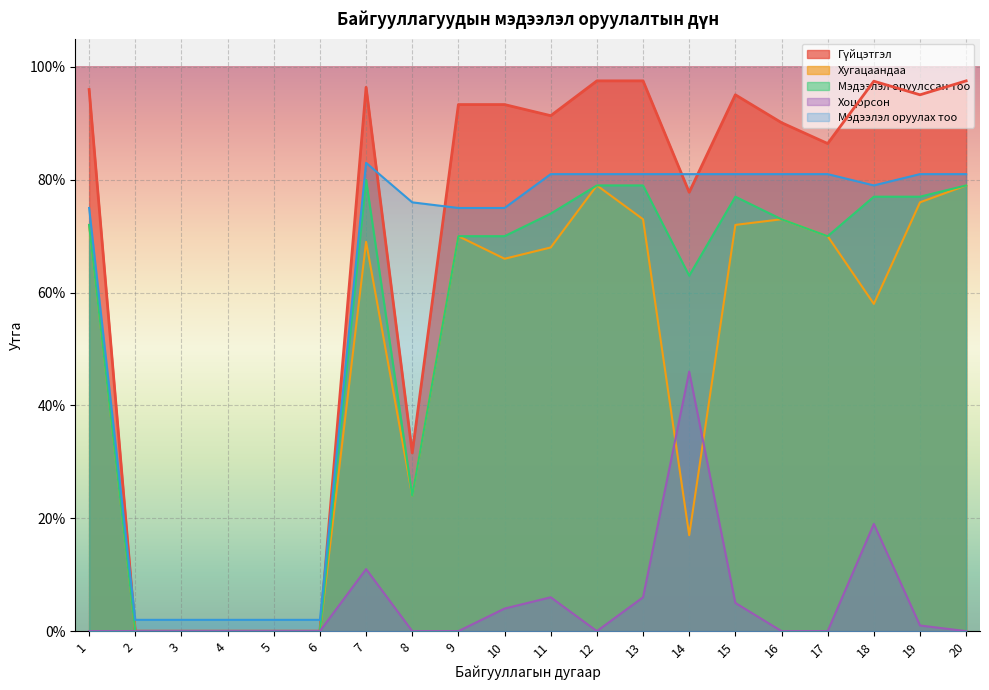

What is the difference between the maximum and second lowest values in the Мэдээлэл оруулcсан тоо series?

0.8